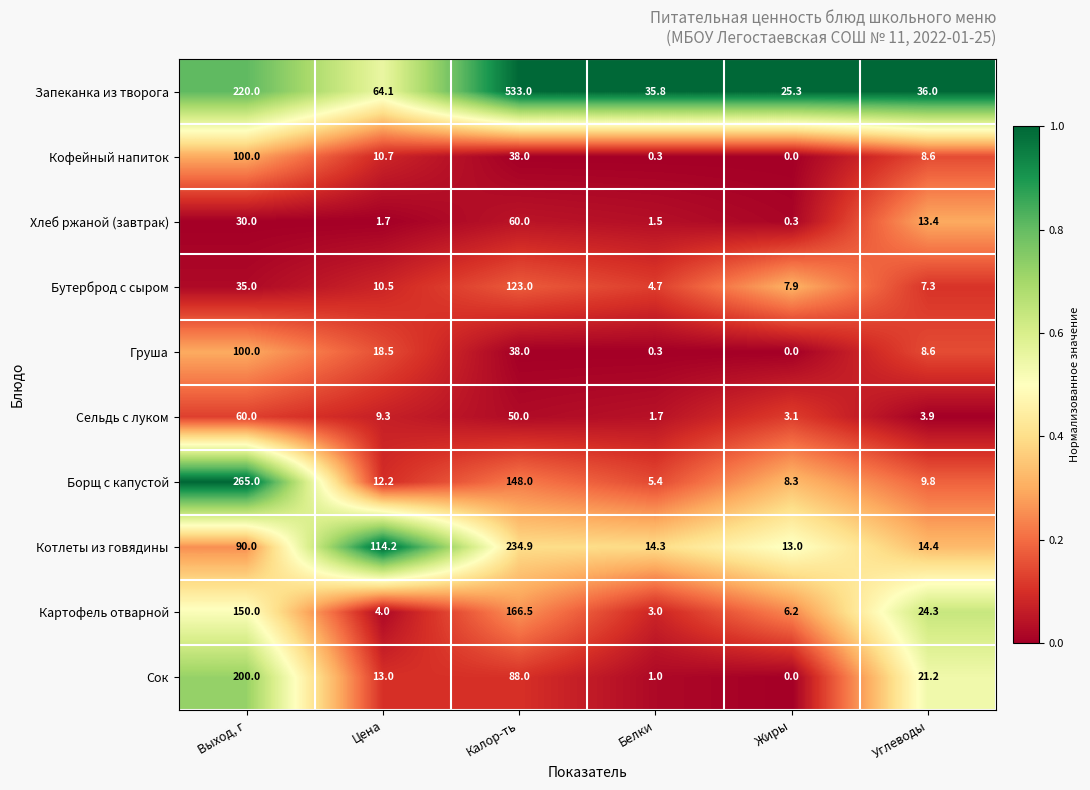

Rank the series at Цена from highest to lowest value.

Котлеты из говядины, Запеканка из творога, Груша, Сок, Борщ с капустой, Кофейный напиток, Бутерброд с сыром, Сельдь с луком, Картофель отварной, Хлеб ржаной (завтрак)